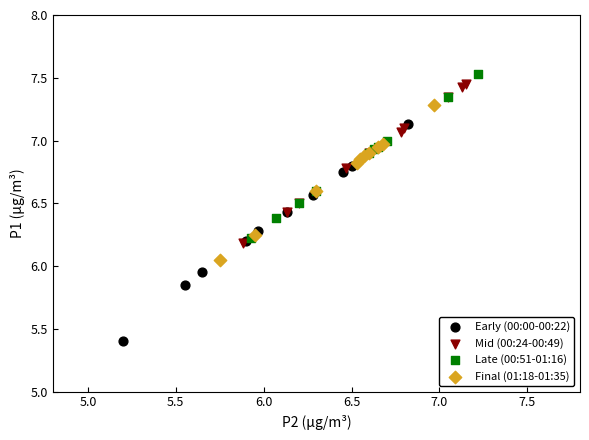

Which series has the largest Y range (max minus min)?

Early (00:00-00:22)